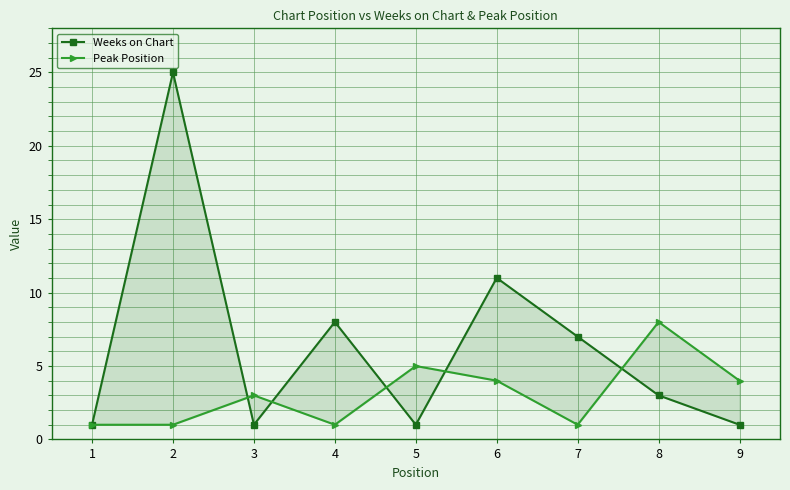

Reading left to right, what are all the values shown in this chart?

Weeks on Chart: 1	25	1	8	1	11	7	3	1
Peak Position: 1	1	3	1	5	4	1	8	4